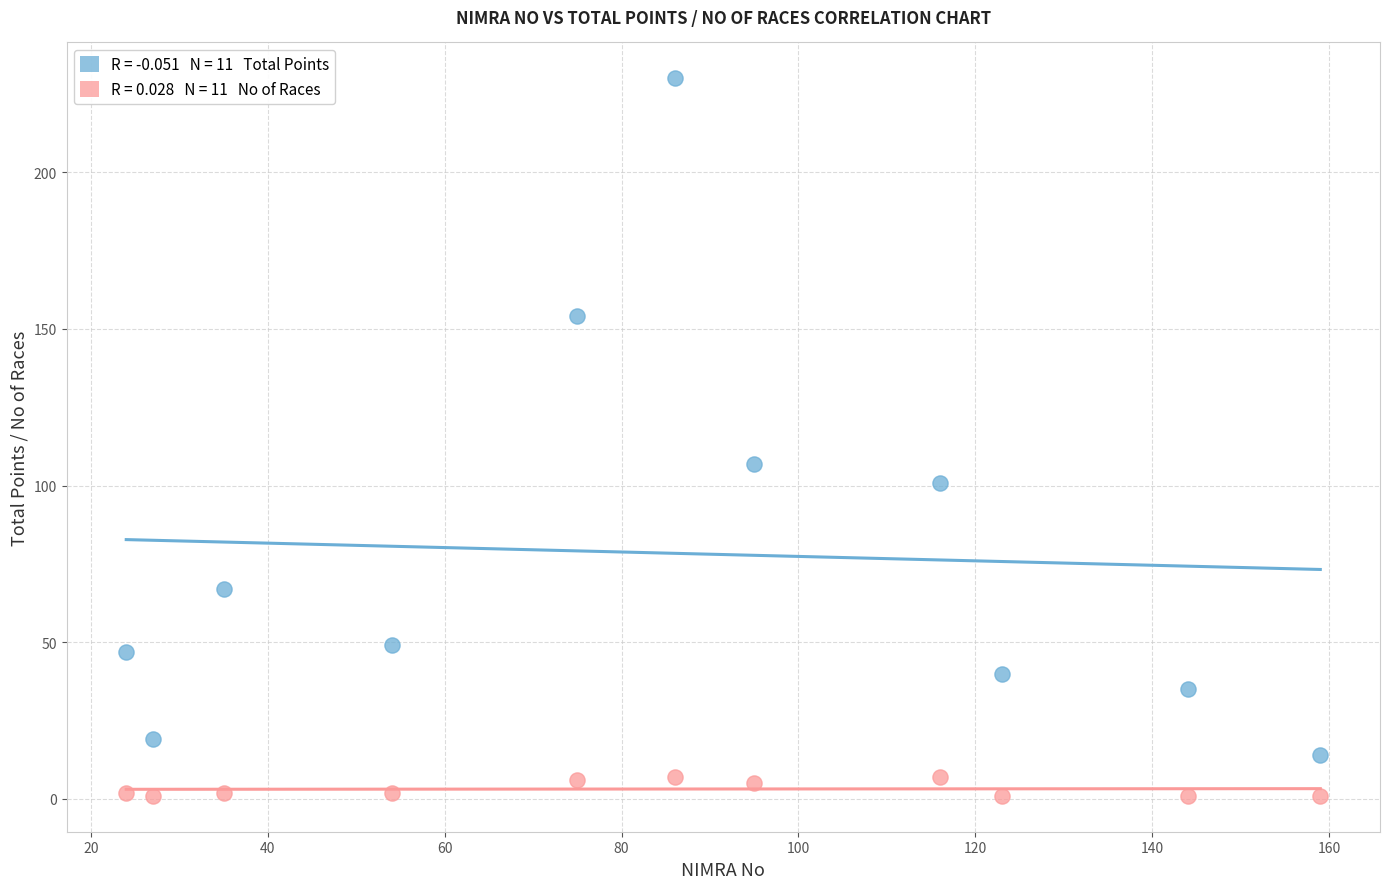

Across all data points, what is the range of Y values (max minus min)?

229